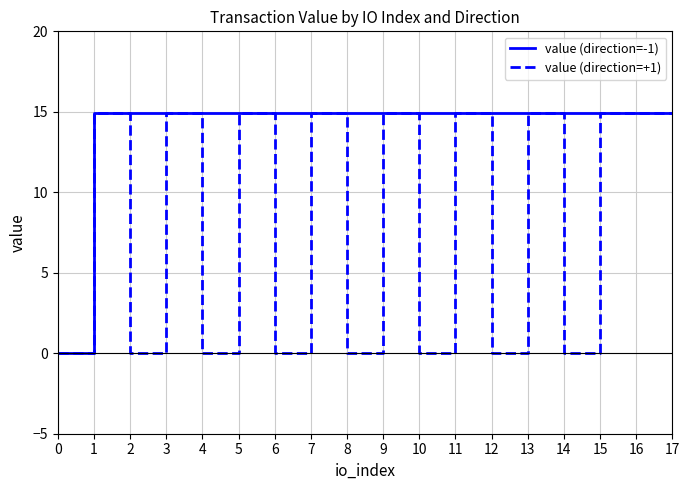

The value of value (direction=+1) at 13 is 14.9. True or false?

True